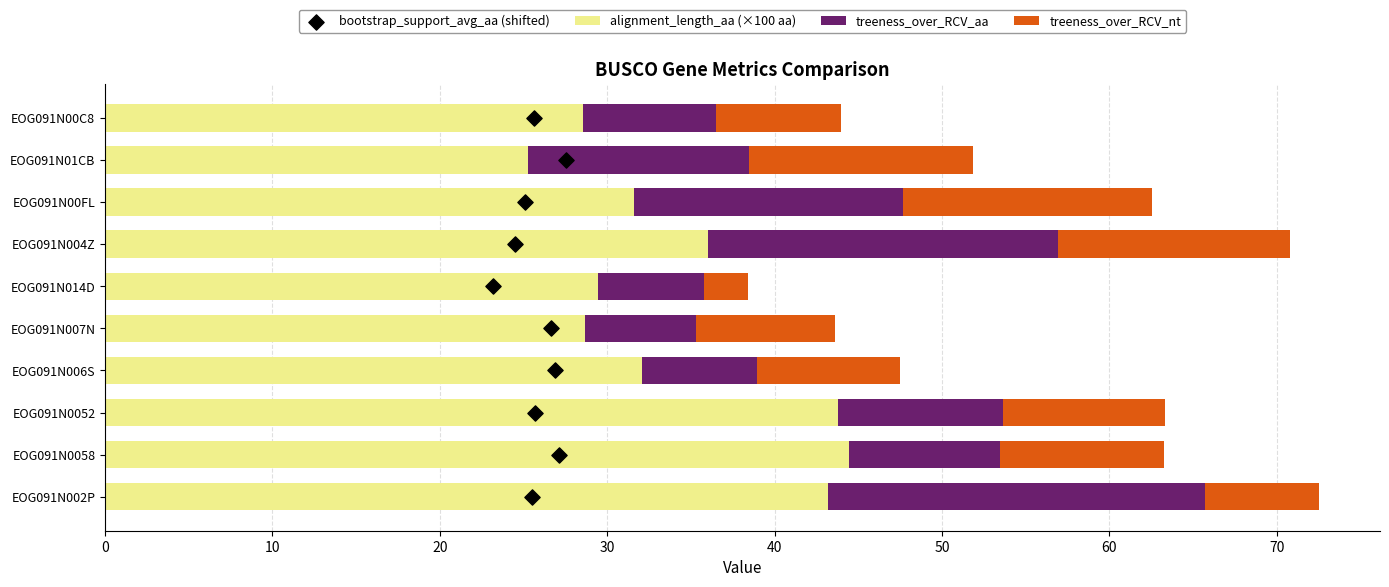

What is the sum of all alignment_length_aa (×100 aa) values?

343.1